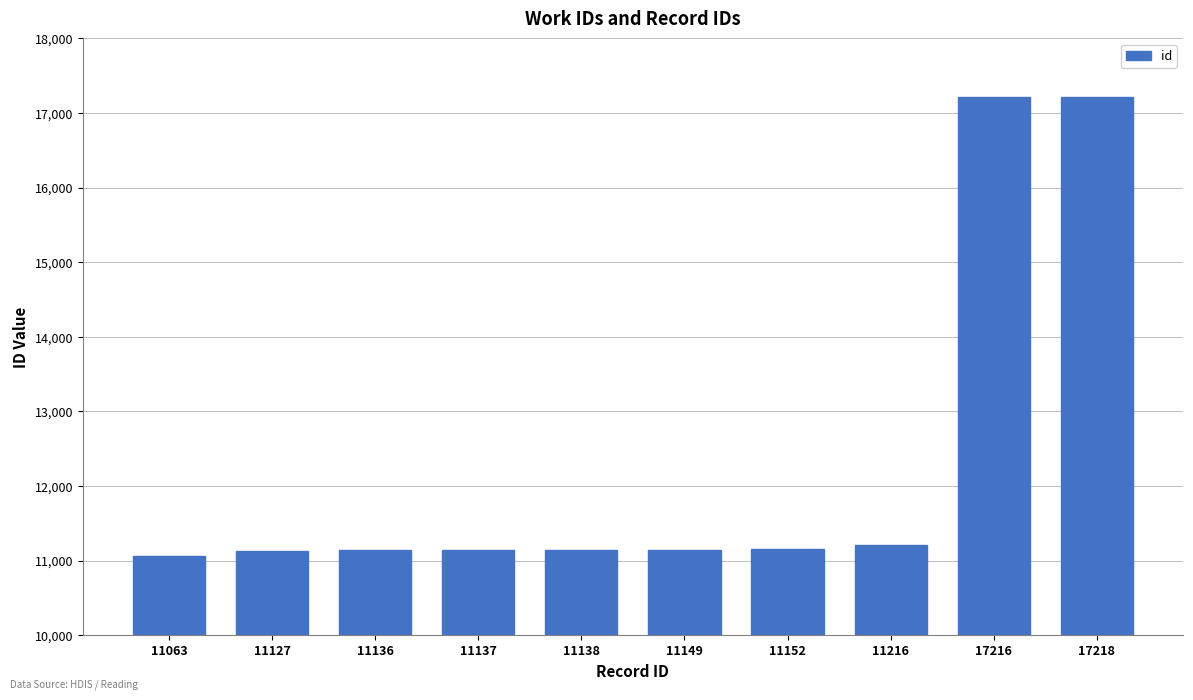

What is the difference between the maximum and minimum values?

6155